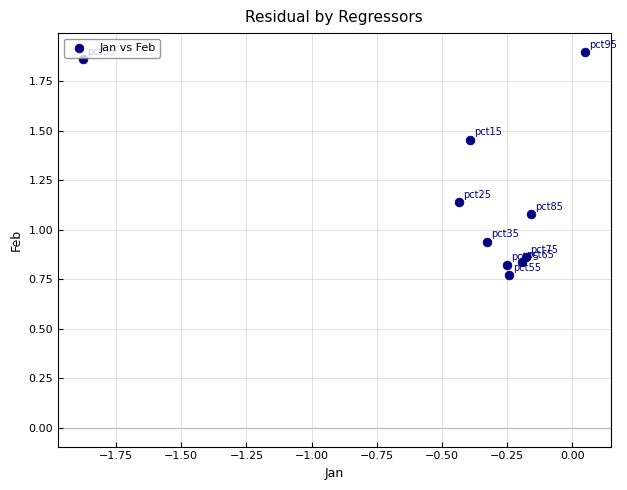

What is the average Y value?

1.2